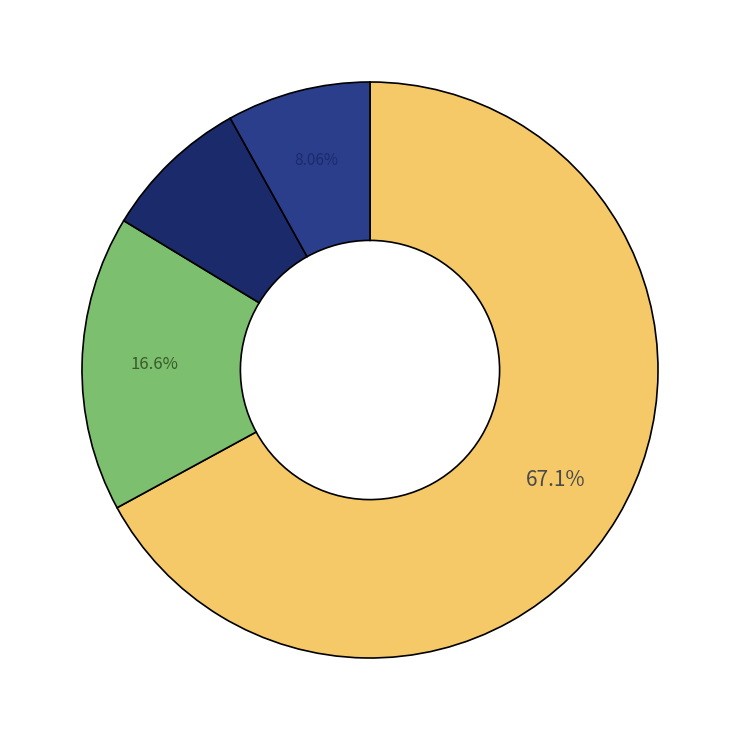

Is there a majority slice in this chart?

Yes